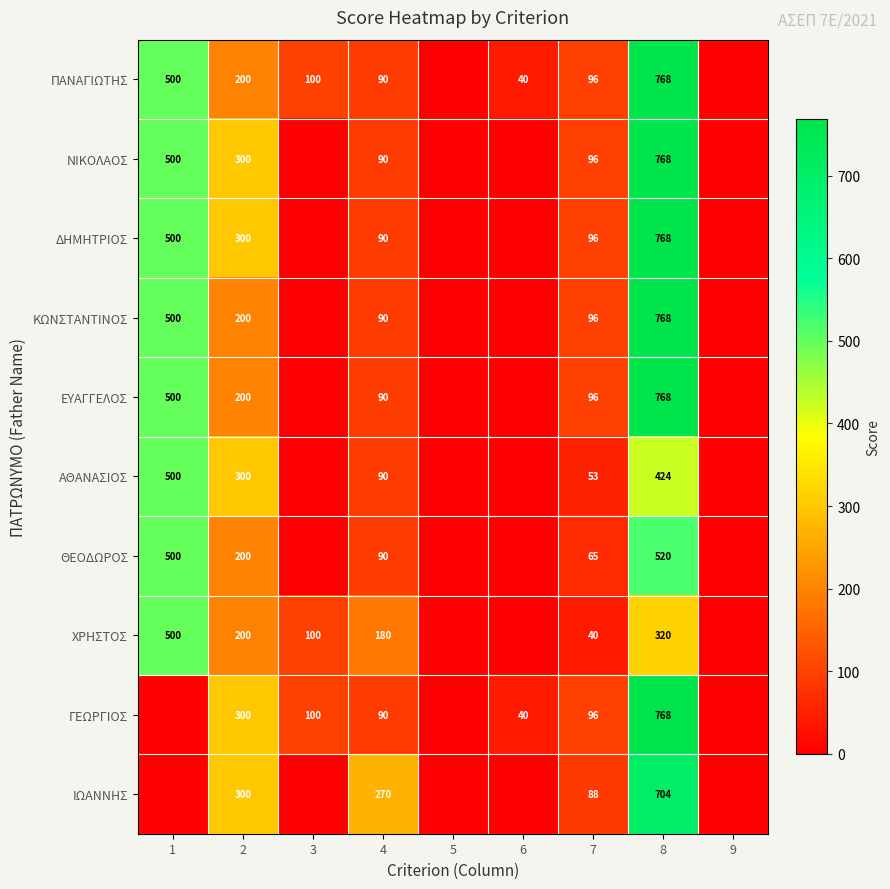

What is the total value across all series at 4?

1170